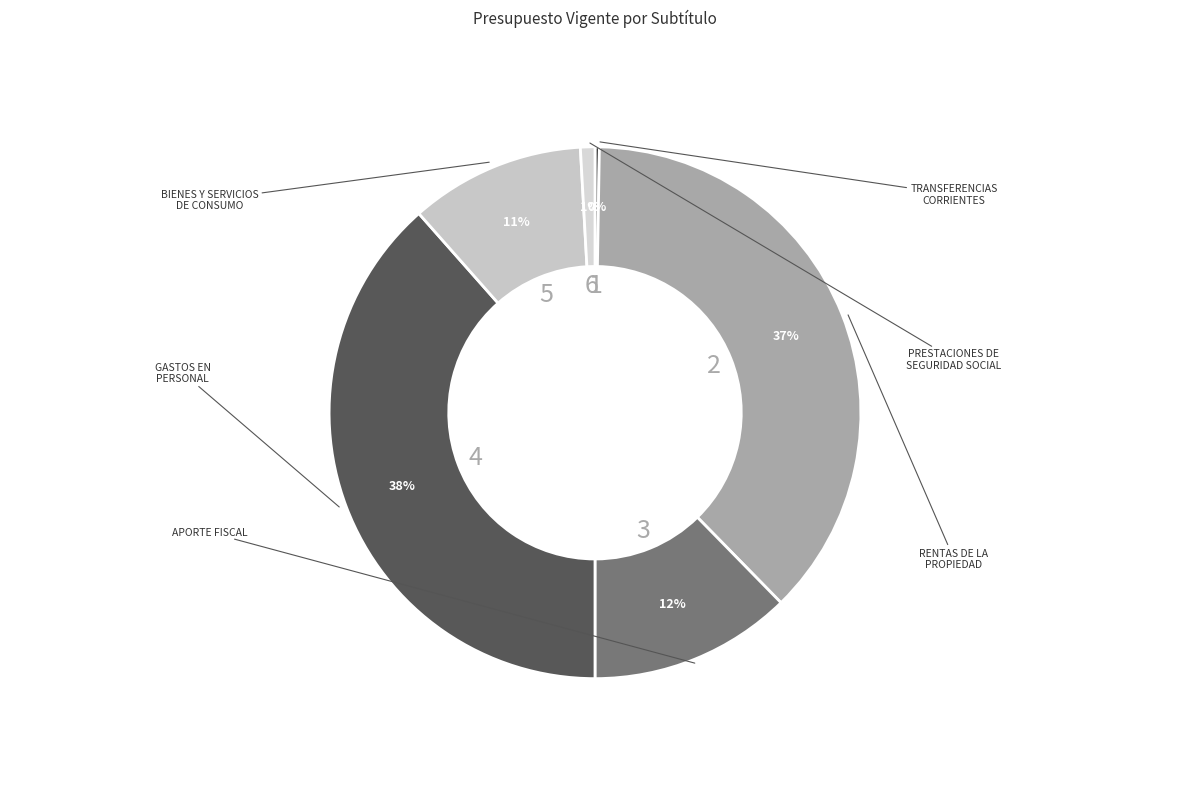

Is there a majority slice in this chart?

No